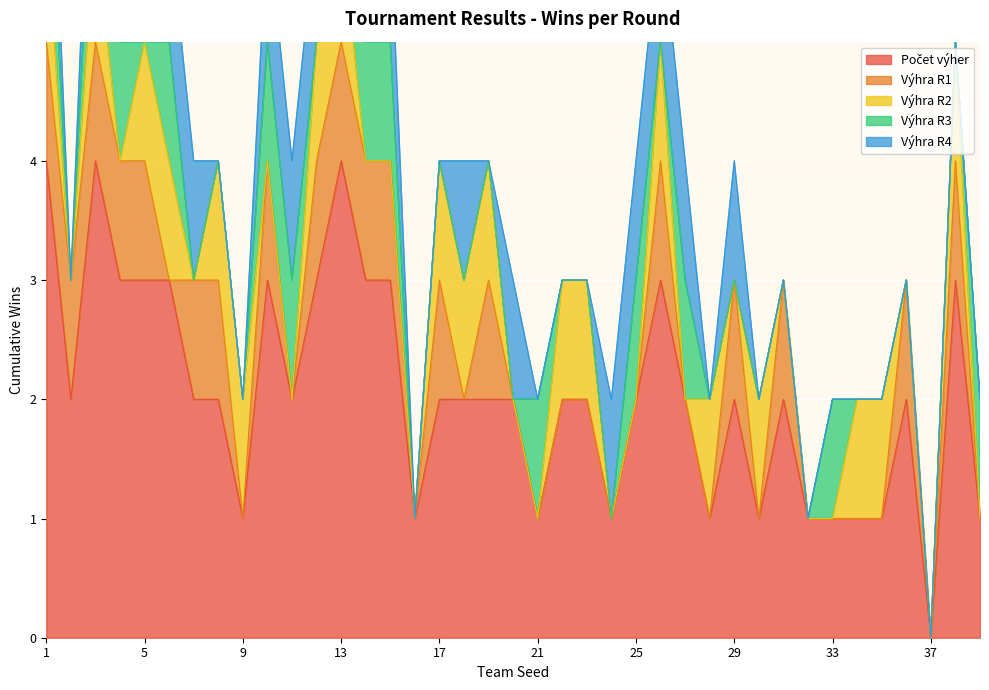

How many lines are shown in the chart?

5